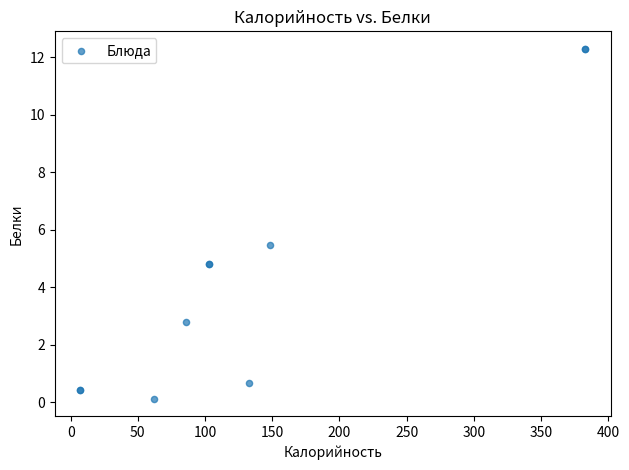

What Y value in the scatter plot is closest to 6?

5.5